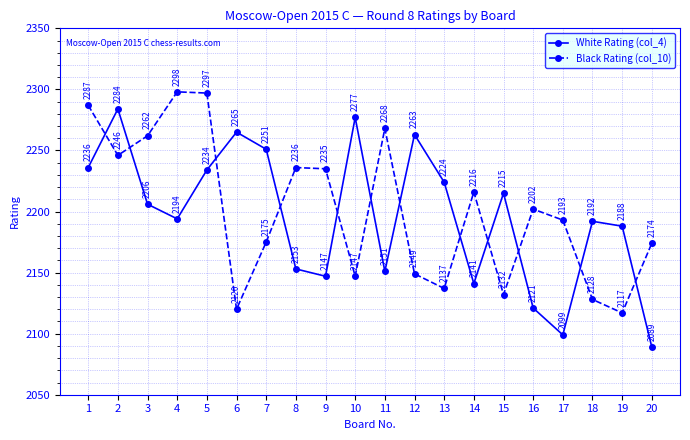

The value of Black Rating (col_10) at 20 is 3252. True or false?

False